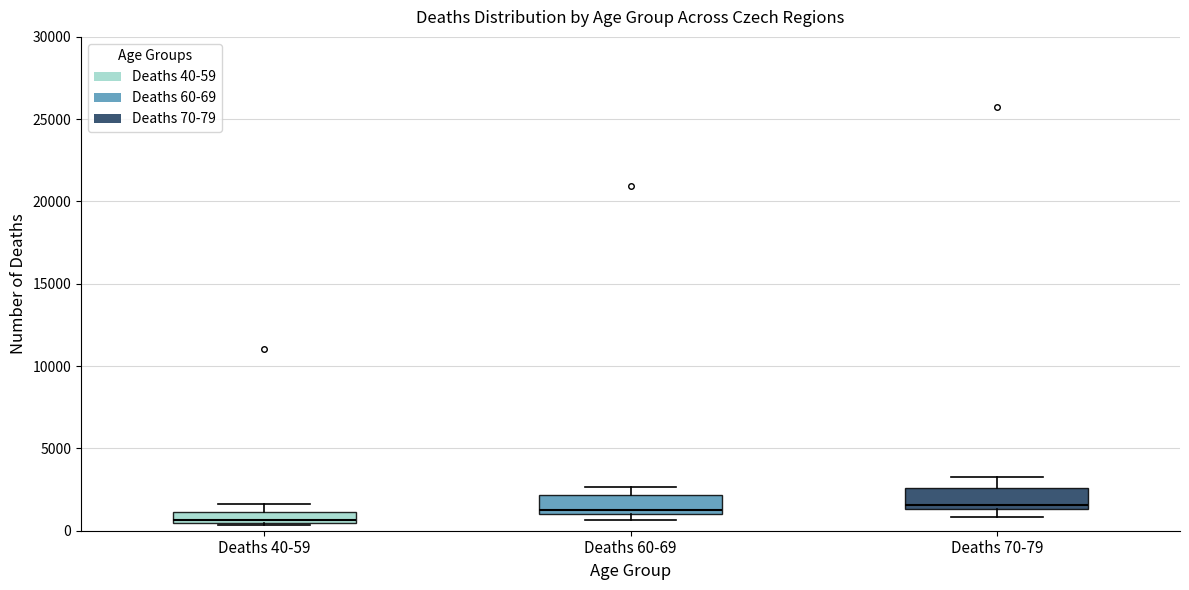

Where does the median line of the box for Deaths 60-69 sit on the y-axis? The values are not printed on the chart, so give them approximately, as read against the axis.

1500